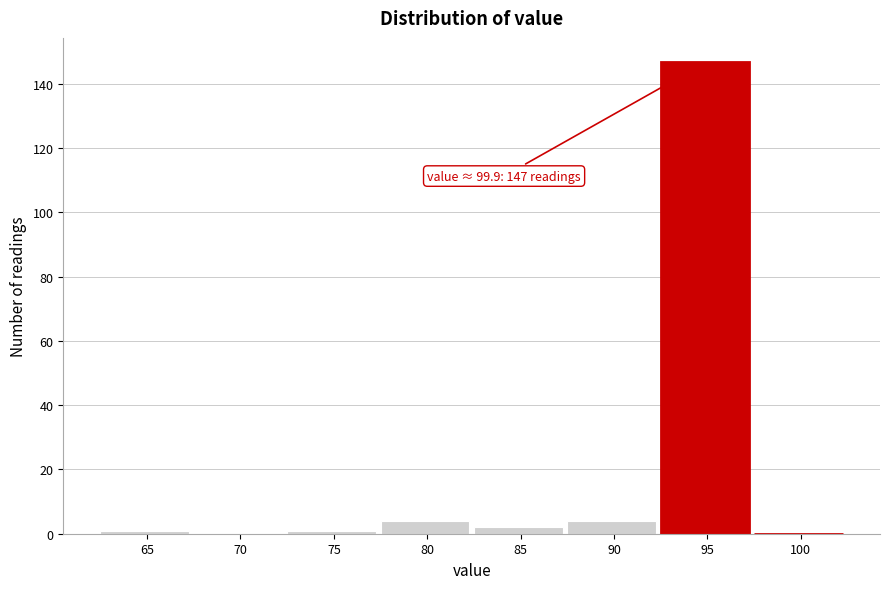

Reading right to left, extract all data points from this chart.

100=0	95=147	90=4	85=2	80=4	75=1	70=0	65=1